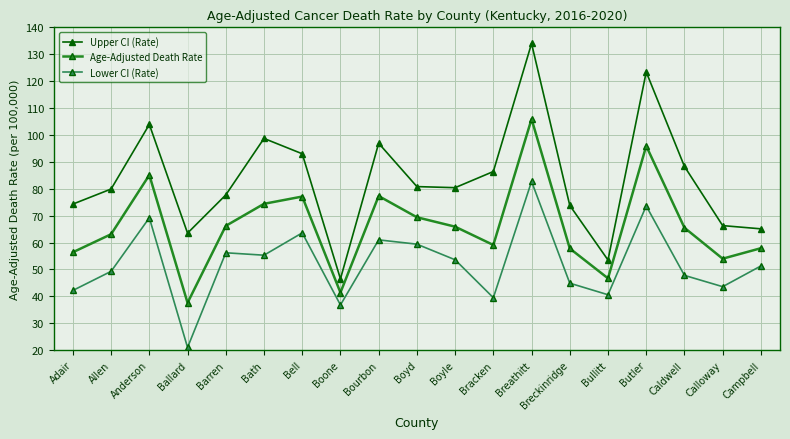

True or false: Age-Adjusted Death Rate and Lower CI (Rate) intersect in this chart.

False